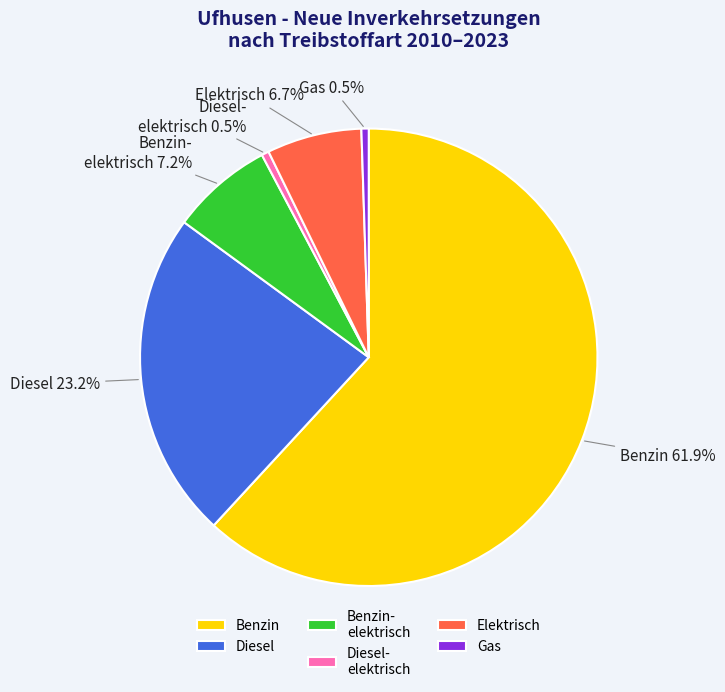

Between Elektrisch and Benzin- elektrisch, which is larger?

Benzin- elektrisch